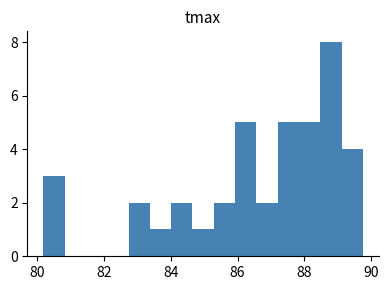

Around what value on the x-axis is the tallest bar? Give the approximate position of its centre, as read against the axis.

88.8